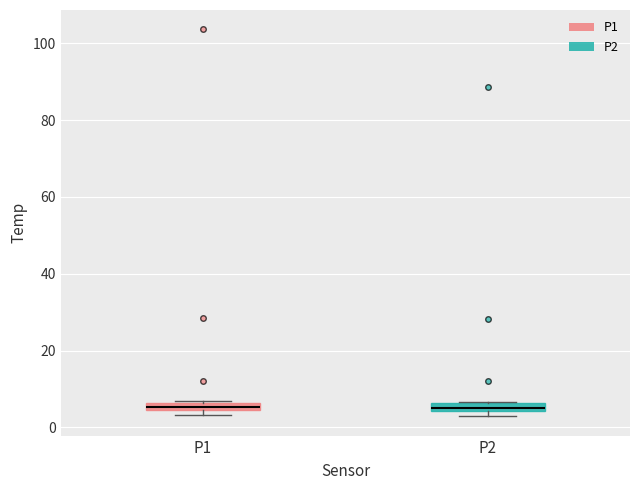

Where is the upper edge of the box for P1 on the y-axis? The values are not printed on the chart, so give them approximately, as read against the axis.

6